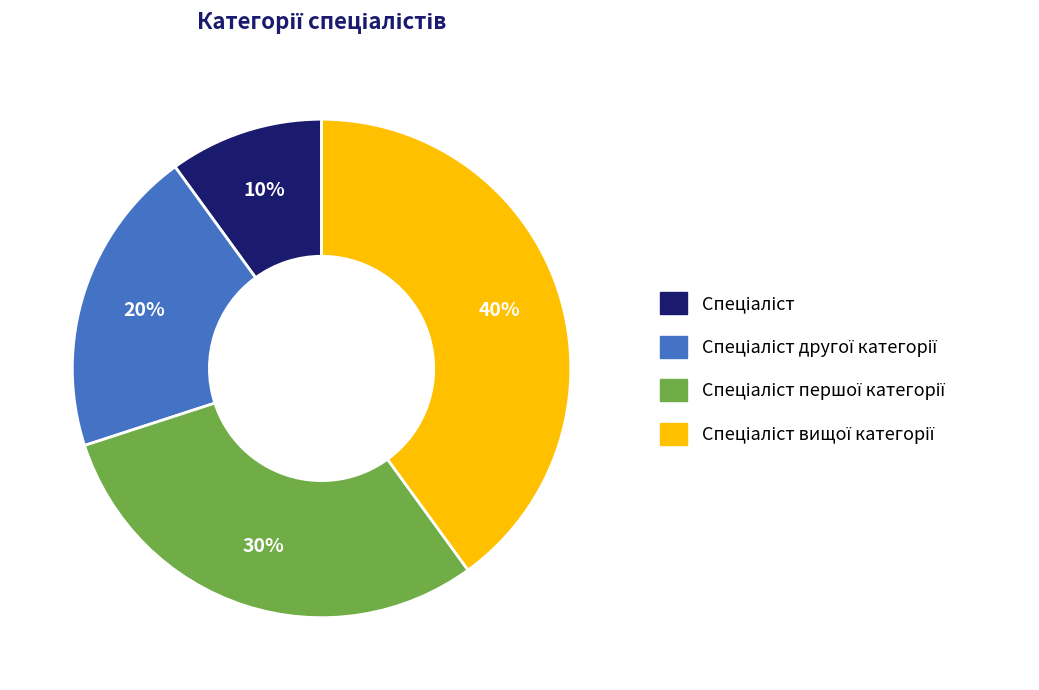

Does any single category account for the majority?

No